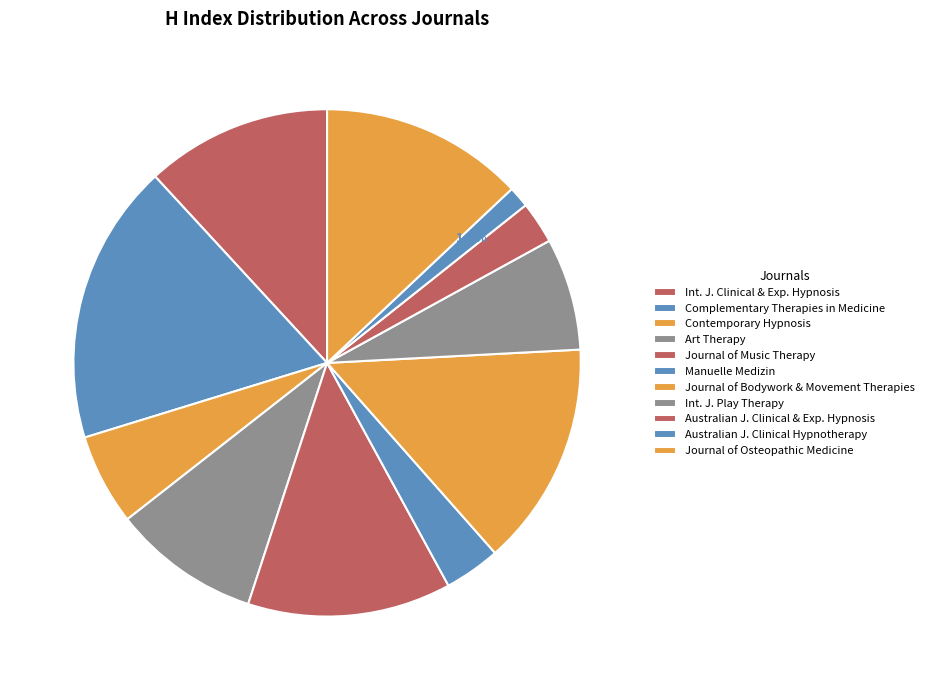

To the nearest percent, what percentage of the pie is Journal of Osteopathic Medicine?

13%